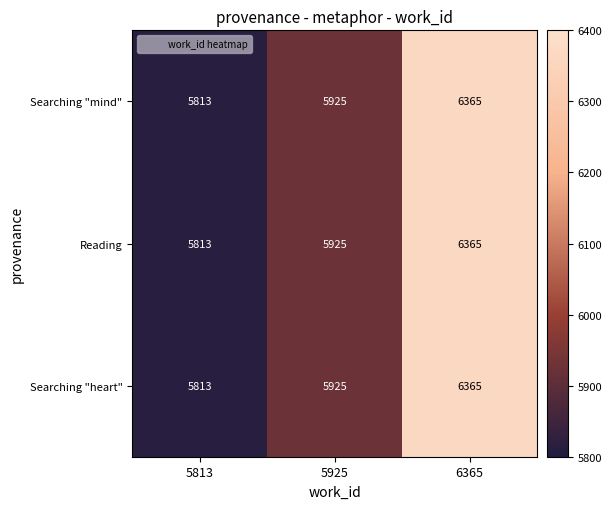

At which label is Searching "heart" closest to 6089?

5925